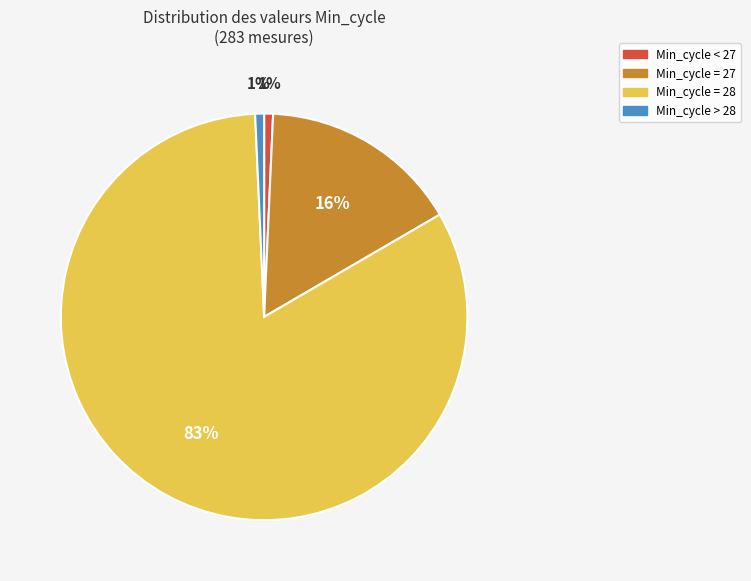

Does any single category account for the majority?

Yes